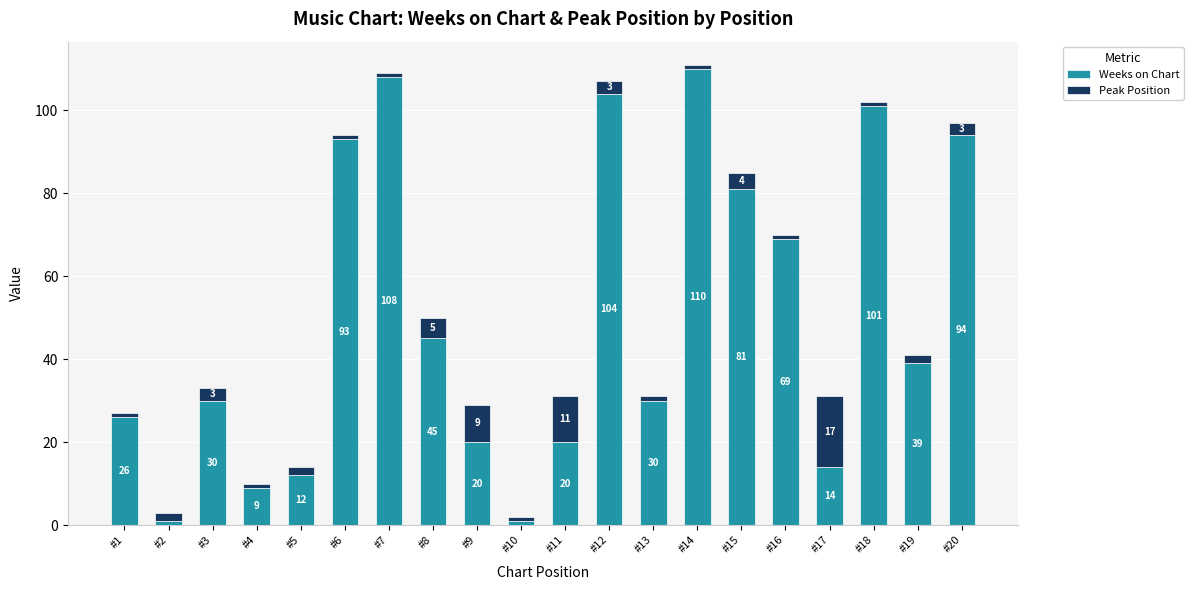

What value does the Weeks on Chart series have at #17, to the nearest 5?

15